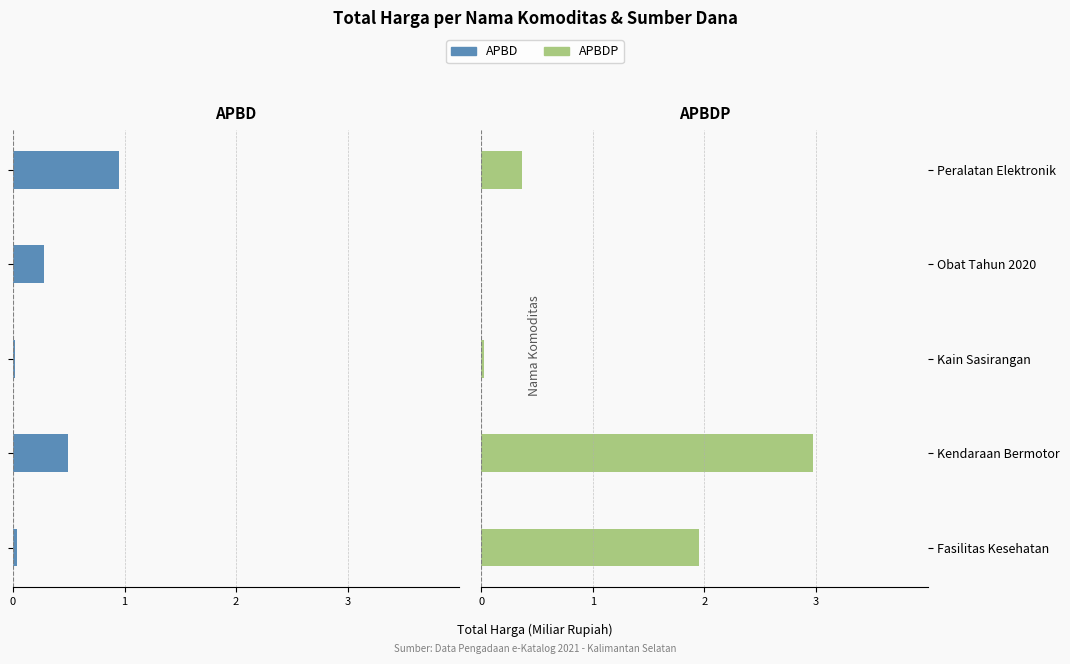

Rank the series at Kain Sasirangan from highest to lowest value.

APBDP, APBD